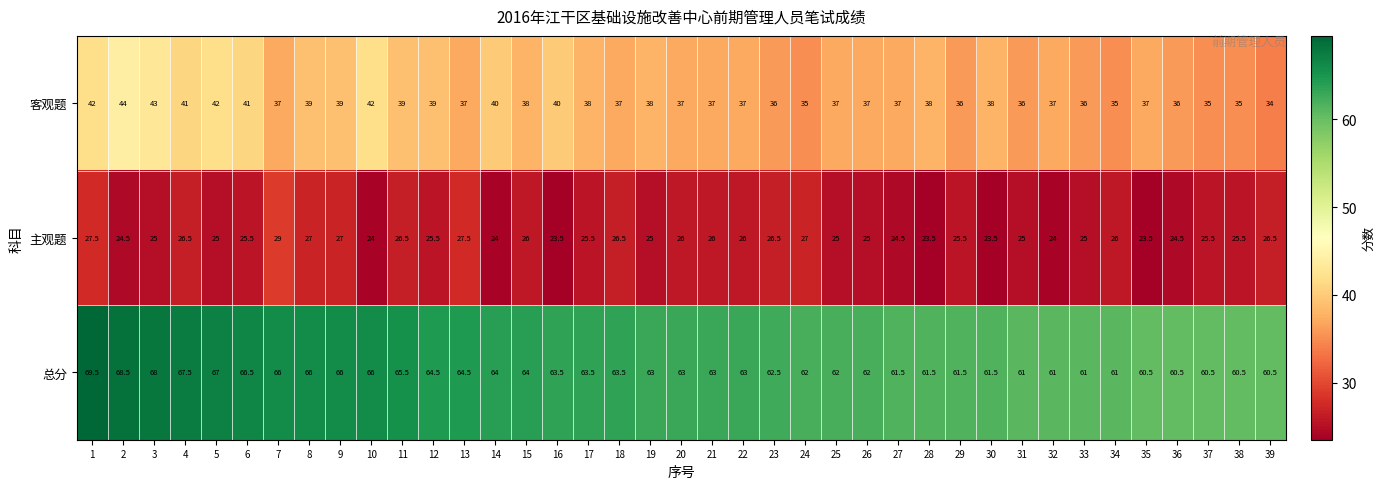

At how many categories does at least one series exceed 49?

39